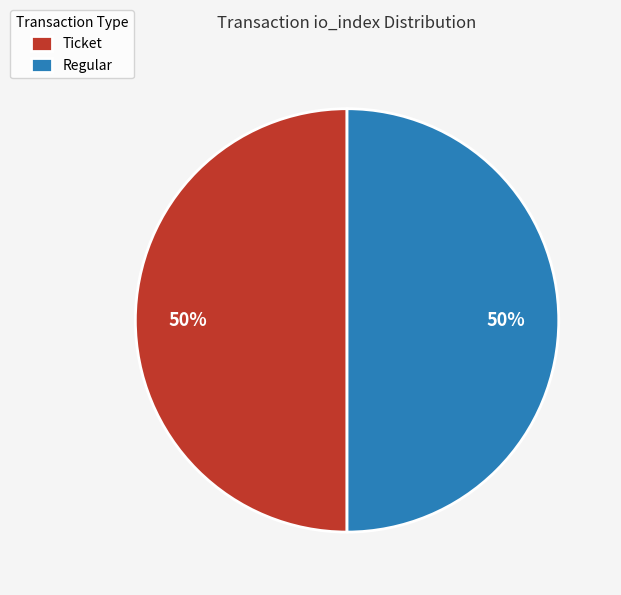

To the nearest percent, what is the average slice percentage?

50%